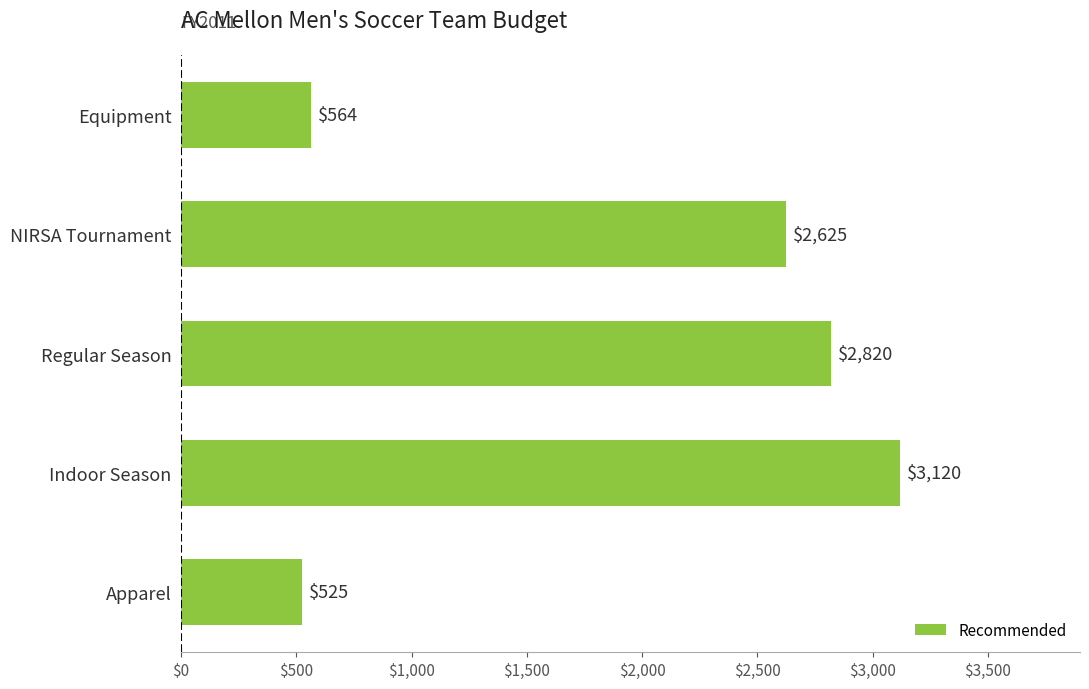

Which label corresponds to the smallest value in the chart?

Apparel